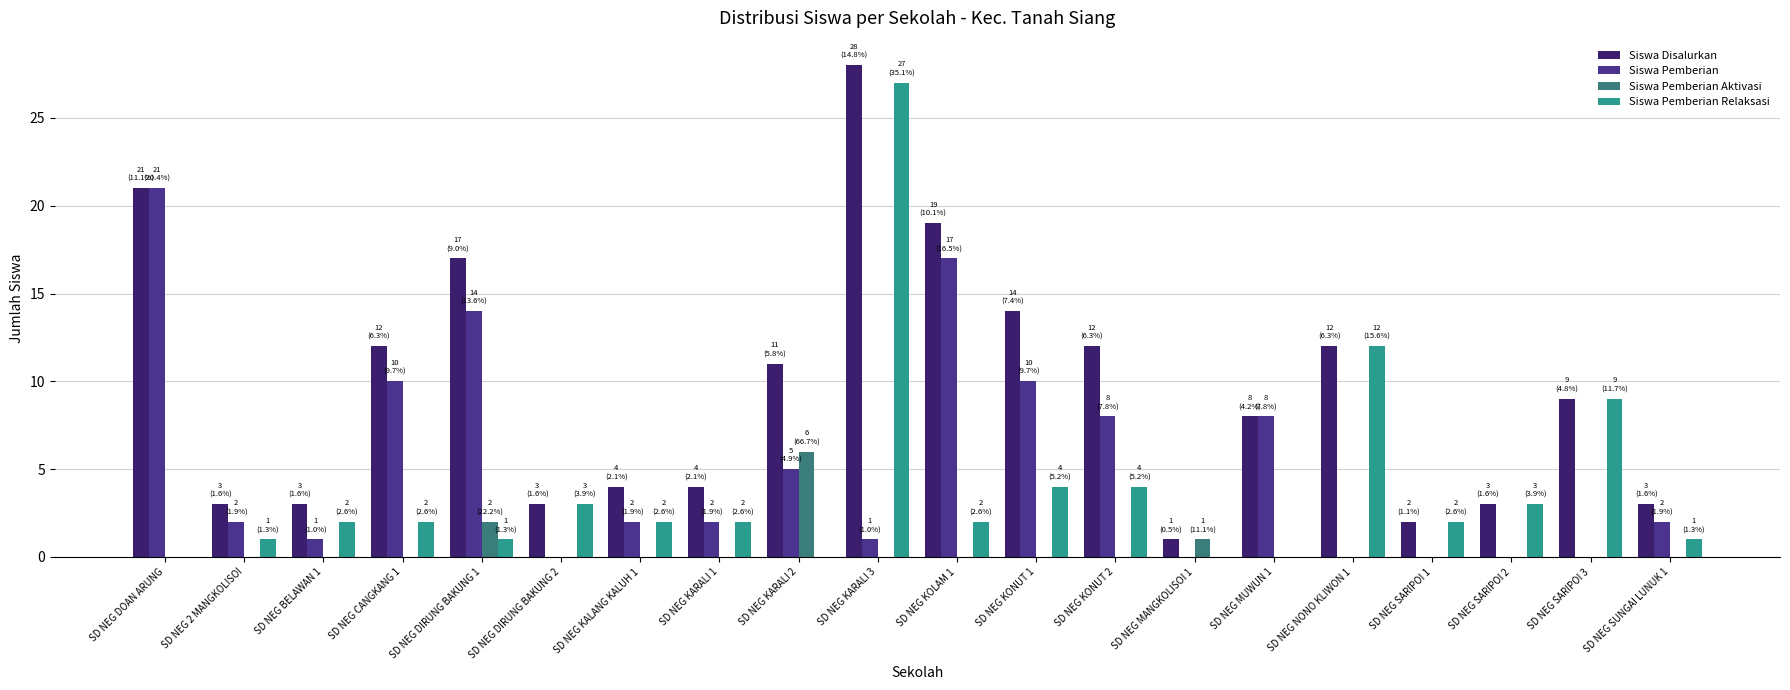

Which series changed the most between SD NEG DIRUNG BAKUNG 2 and SD NEG KALANG KALUH 1?

Siswa Pemberian